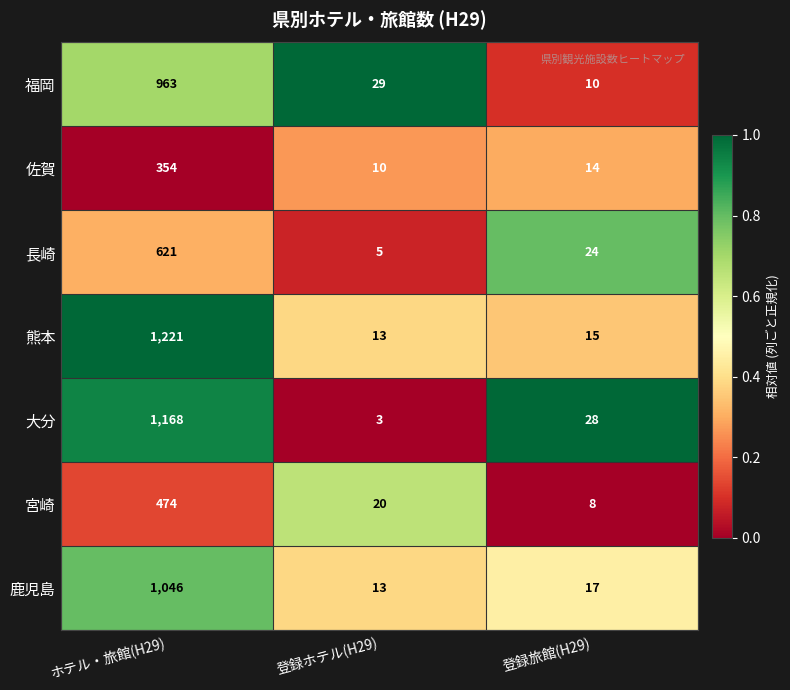

What is the difference between the 宮崎 values at ホテル・旅館(H29) and 登録ホテル(H29)?

454